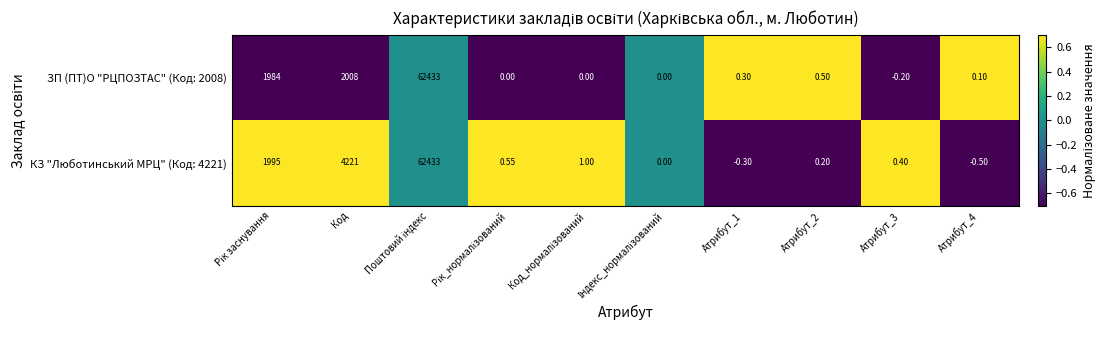

At which label is ЗП (ПТ)О "РЦПОЗТАС" (Код: 2008) closest to 31216?

Код